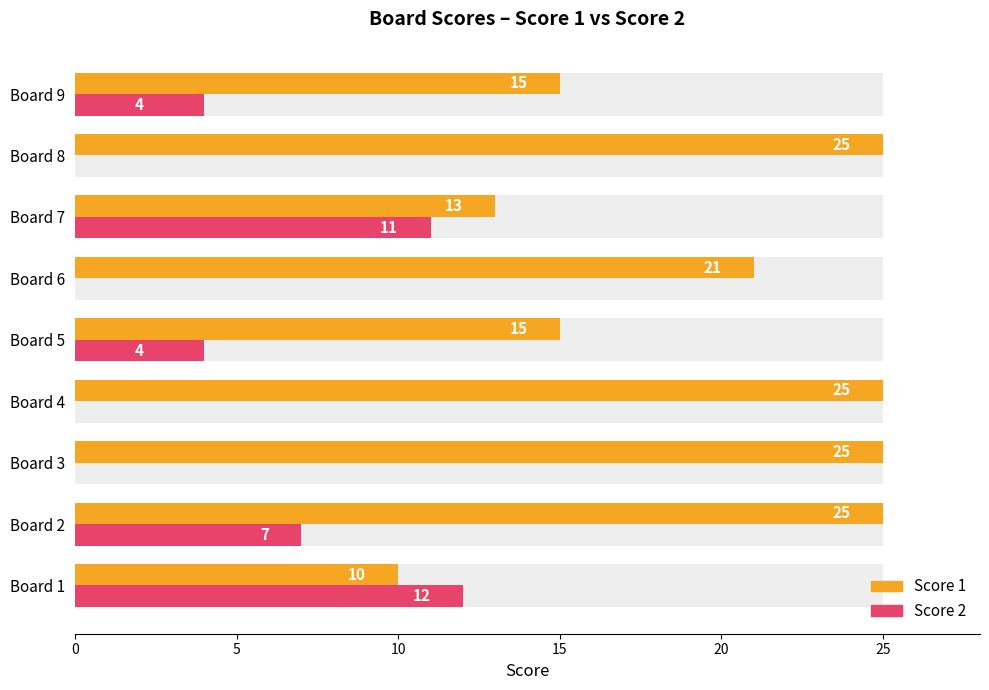

The value of Score 1 at Board 5 is 26. True or false?

False